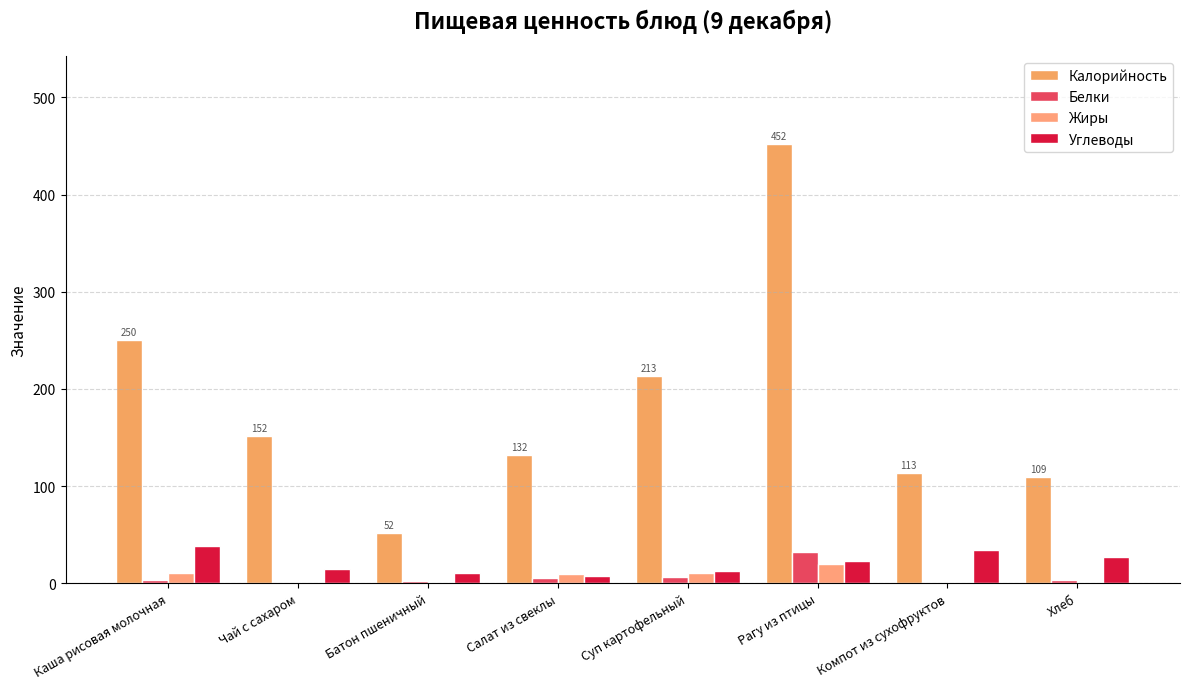

Is it true that Белки equals 5 at Салат из свеклы?

True